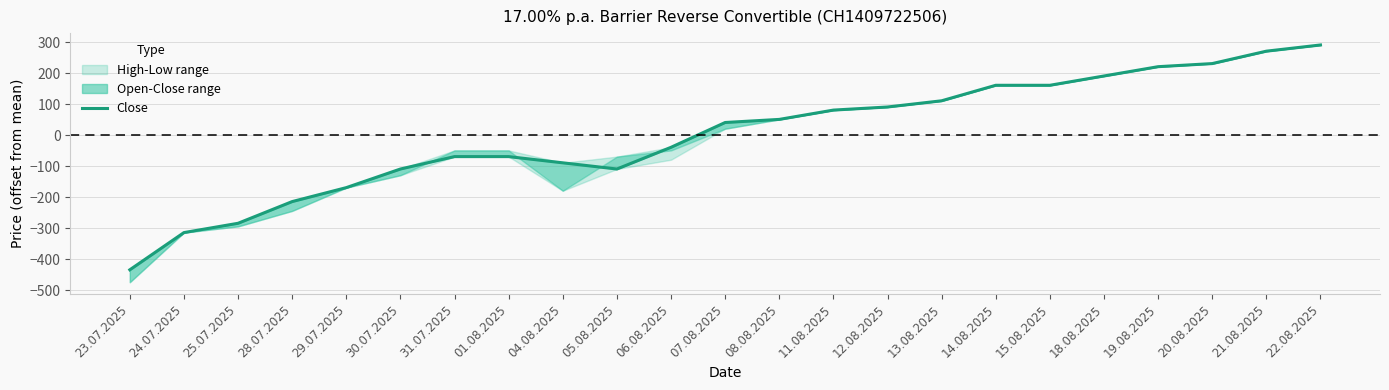

Rank the categories by value from lowest to highest.

23.07.2025, 24.07.2025, 25.07.2025, 28.07.2025, 29.07.2025, 30.07.2025, 05.08.2025, 04.08.2025, 31.07.2025, 01.08.2025, 06.08.2025, 07.08.2025, 08.08.2025, 11.08.2025, 12.08.2025, 13.08.2025, 14.08.2025, 15.08.2025, 18.08.2025, 19.08.2025, 20.08.2025, 21.08.2025, 22.08.2025